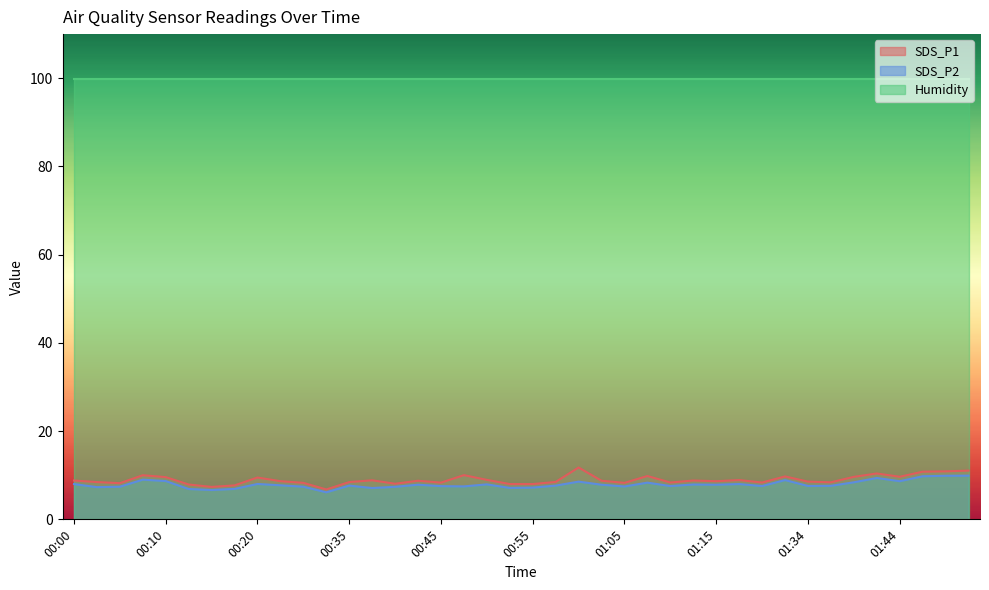

How many data points in SDS_P1 are above 8?

34